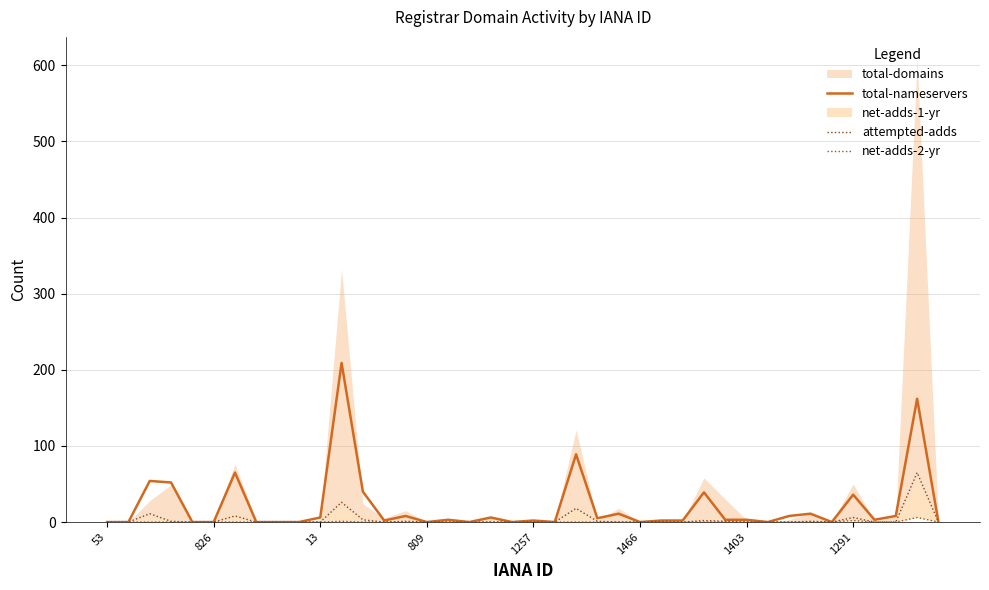

The value of total-nameservers at 12 is 15. True or false?

False